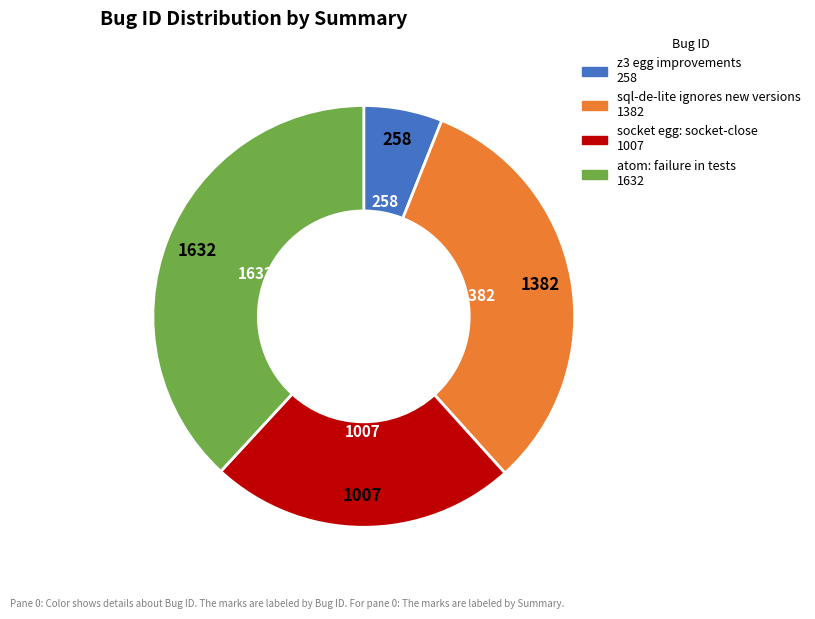

Count the number of slices in the pie.

4